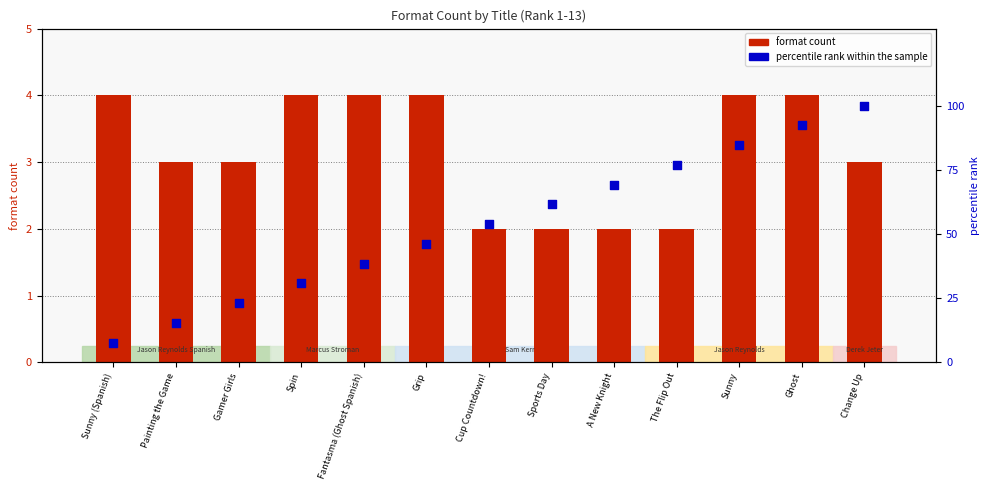

What is the total value across all series at Fantasma (Ghost Spanish)?

42.5